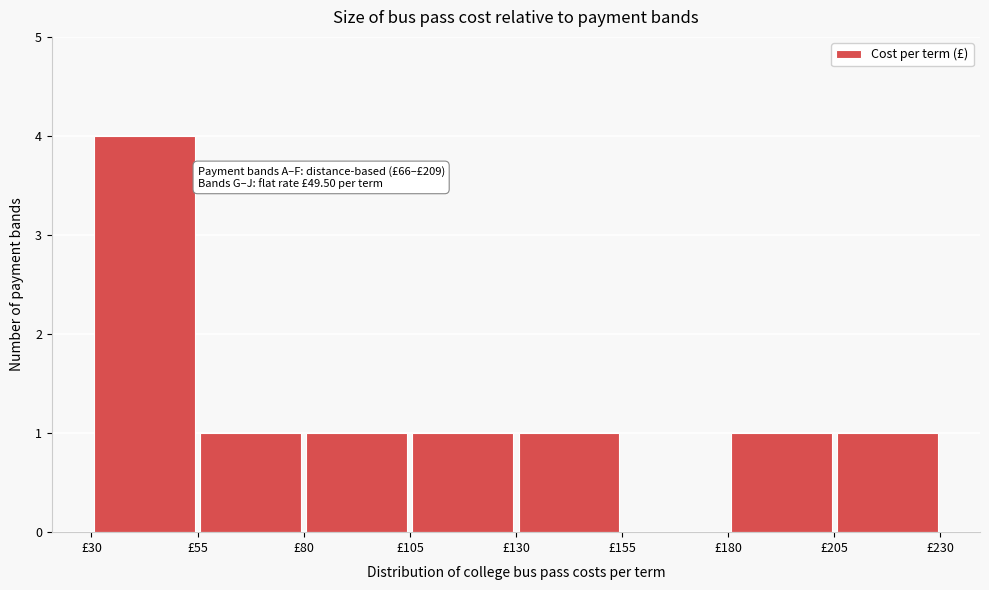

Over which range of the x-axis is the bar tallest?

30 to 55